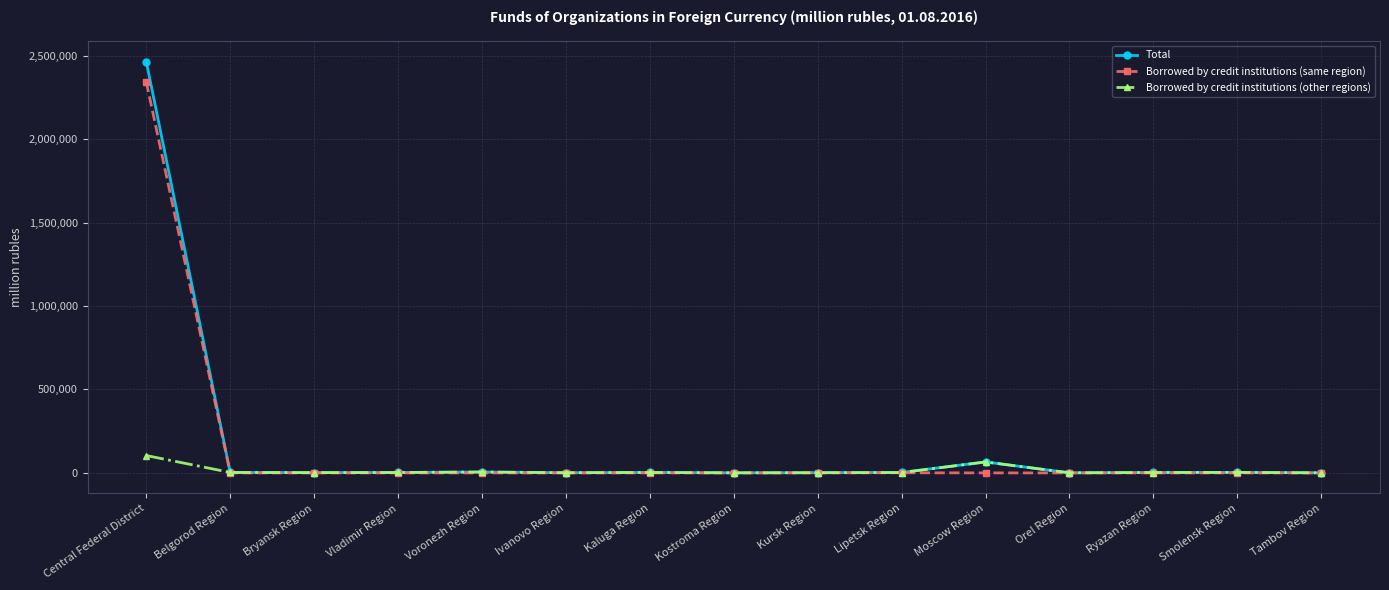

At which label is Total closest to 1232435?

Moscow Region